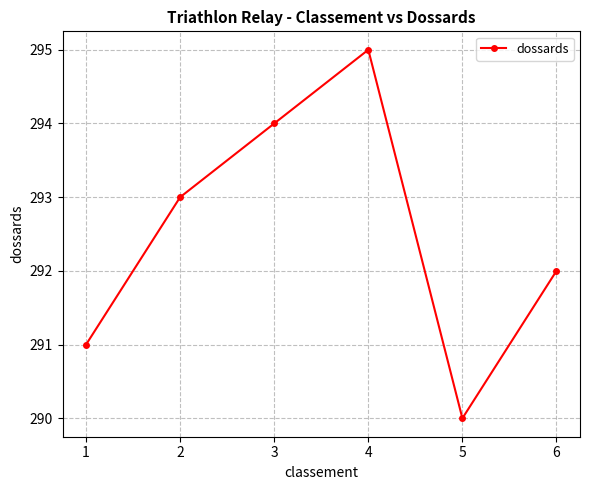

Approximately how many times larger is the value at 1 compared to 5?

1.0